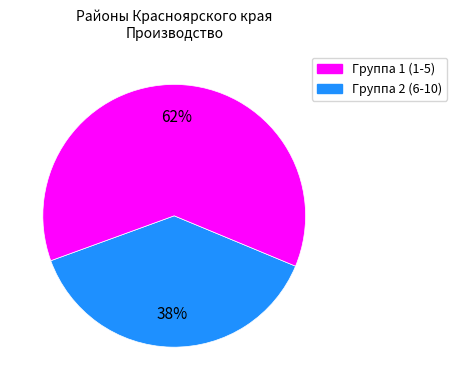

Rank the categories by value from highest to lowest.

Группа 2 (6-10), Группа 1 (1-5)